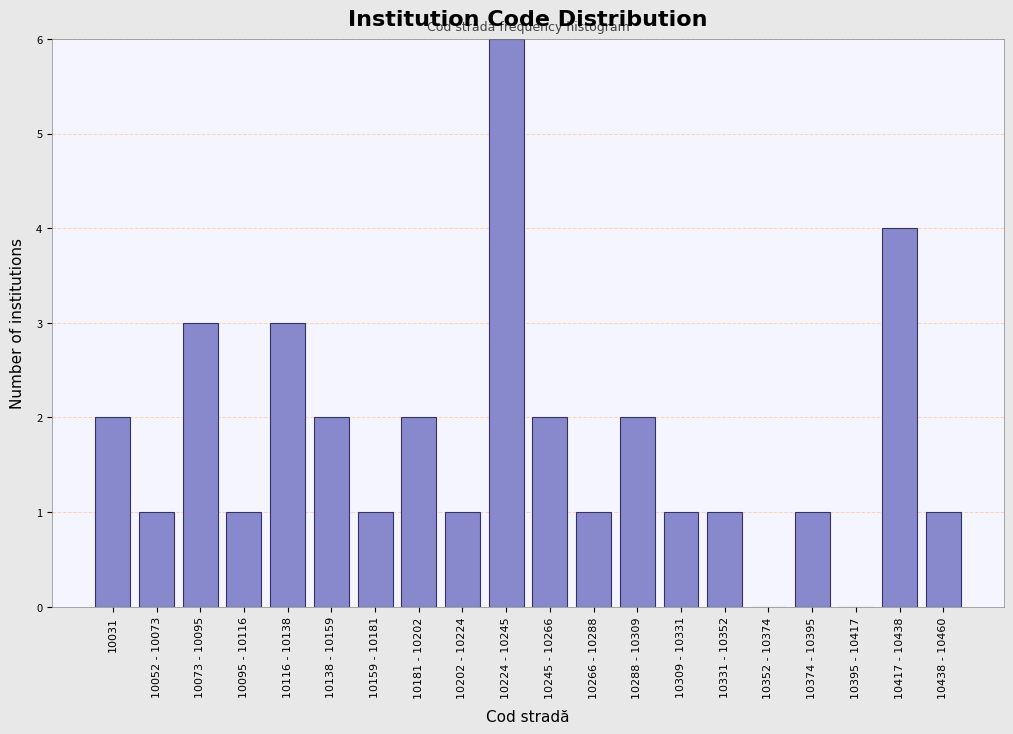

Reading right to left, what are all the values shown in this chart?

10438 - 10460=1	10417 - 10438=4	10395 - 10417=0	10374 - 10395=1	10352 - 10374=0	10331 - 10352=1	10309 - 10331=1	10288 - 10309=2	10266 - 10288=1	10245 - 10266=2	10224 - 10245=6	10202 - 10224=1	10181 - 10202=2	10159 - 10181=1	10138 - 10159=2	10116 - 10138=3	10095 - 10116=1	10073 - 10095=3	10052 - 10073=1	10031=2